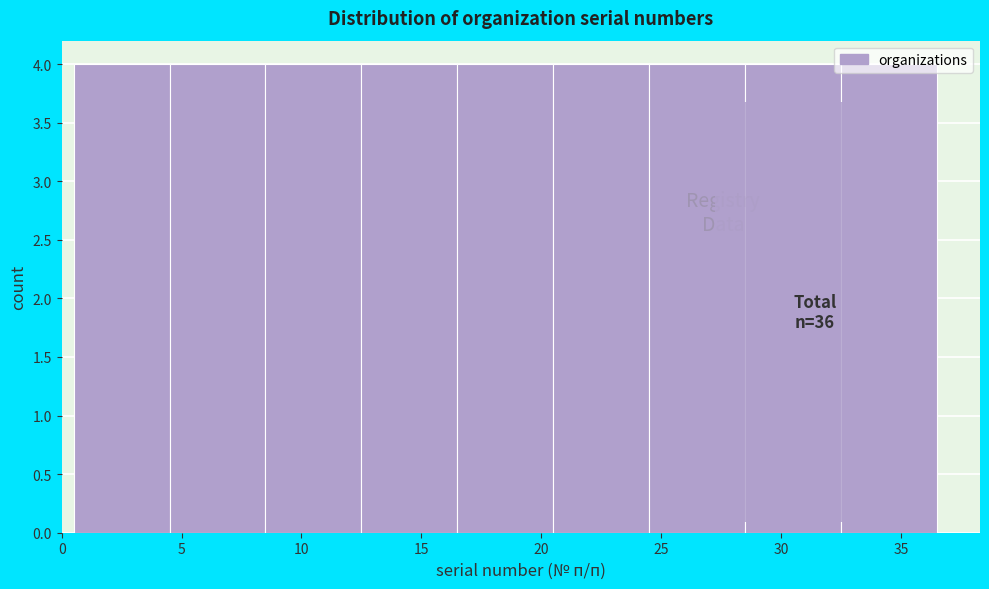

Reading left to right, transcribe this chart: for each bar, give the range it covers on the x-axis and its height. The values are not printed on the chart, so give them approximately, as read against the axis.

0.5 to 4.5: 4
4.5 to 8.5: 4
8.5 to 12.5: 4
12.5 to 16.5: 4
16.5 to 20.5: 4
20.5 to 24.5: 4
24.5 to 28.5: 4
28.5 to 32.5: 4
32.5 to 36.5: 4